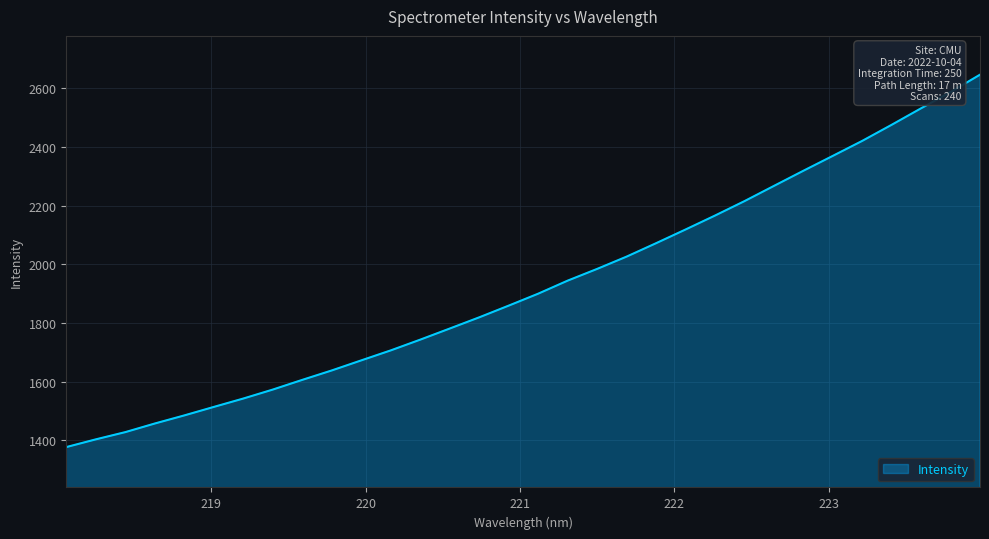

What is the smallest value displayed?

1376.7